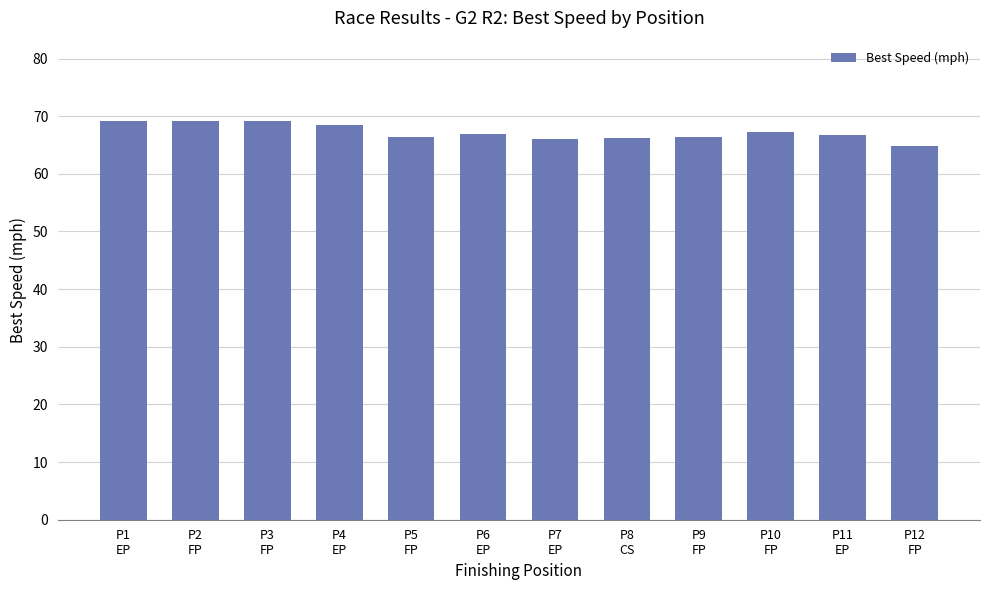

The chart shows a value of 89.0 at P6
EP. True or false?

False